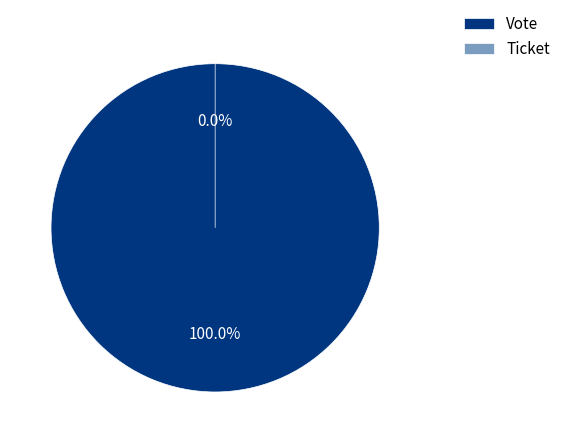

The Ticket slice represents 8% of the pie. True or false?

False